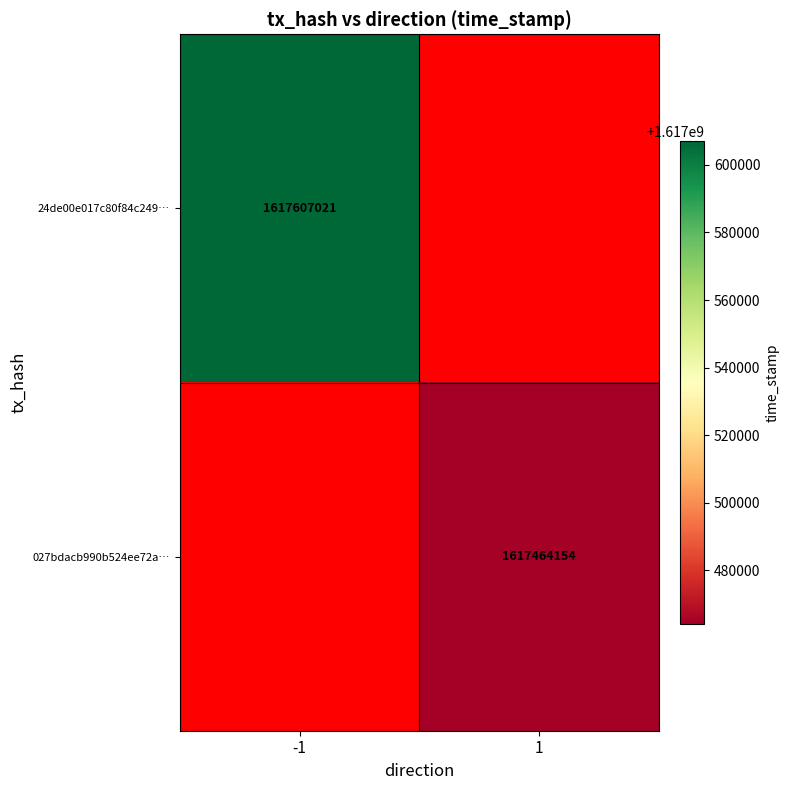

True or false: 24de00e017c80f84c249… has a value of 835976370 at -1.

False